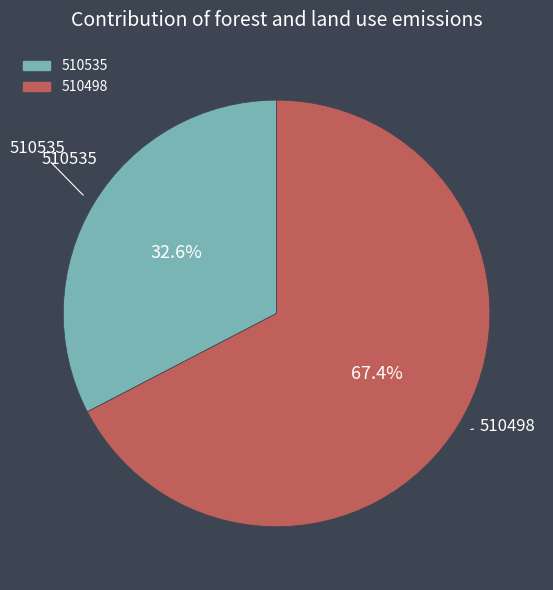

Combined, what portion of the pie is 510535 and 510498?

100.0%